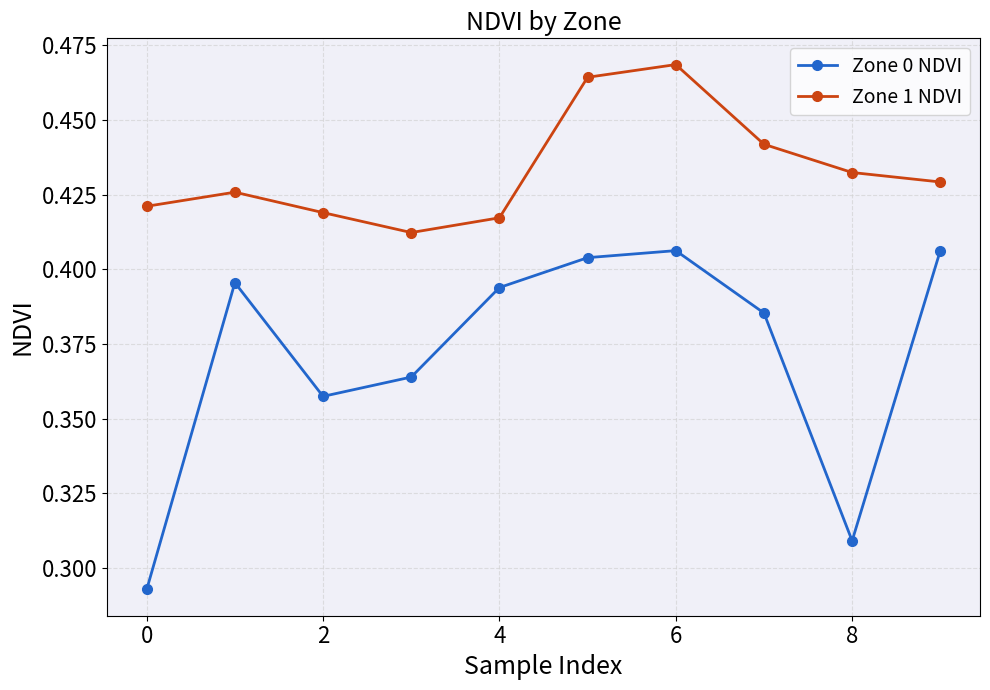

At how many categories does at least one series exceed 0?

10